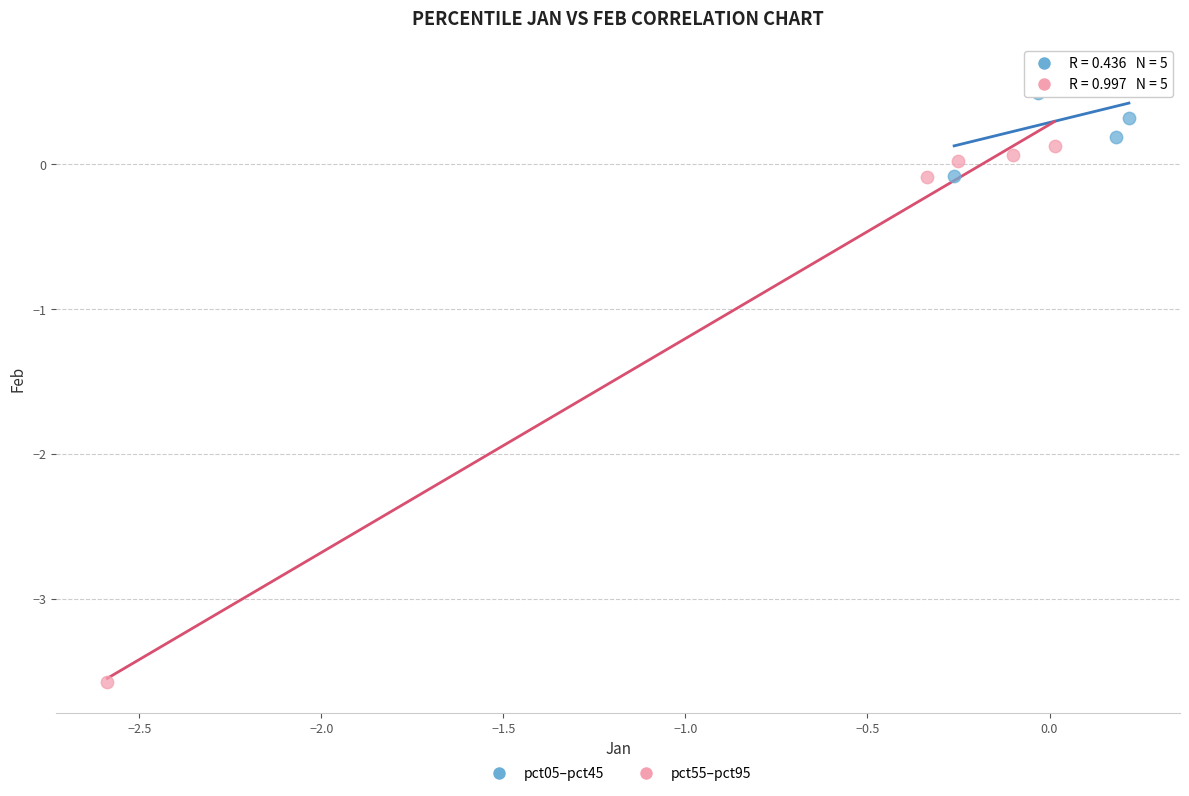

Which series contains the highest Y value?

pct05–pct45